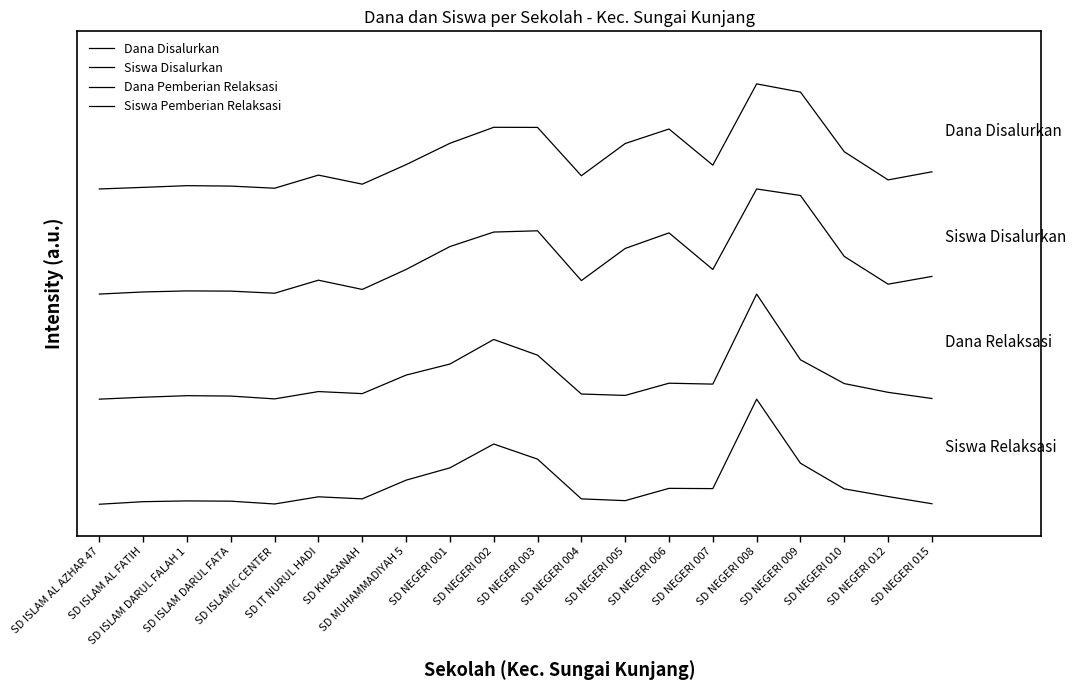

True or false: Siswa Disalurkan has more than 0 interior local peaks.

True